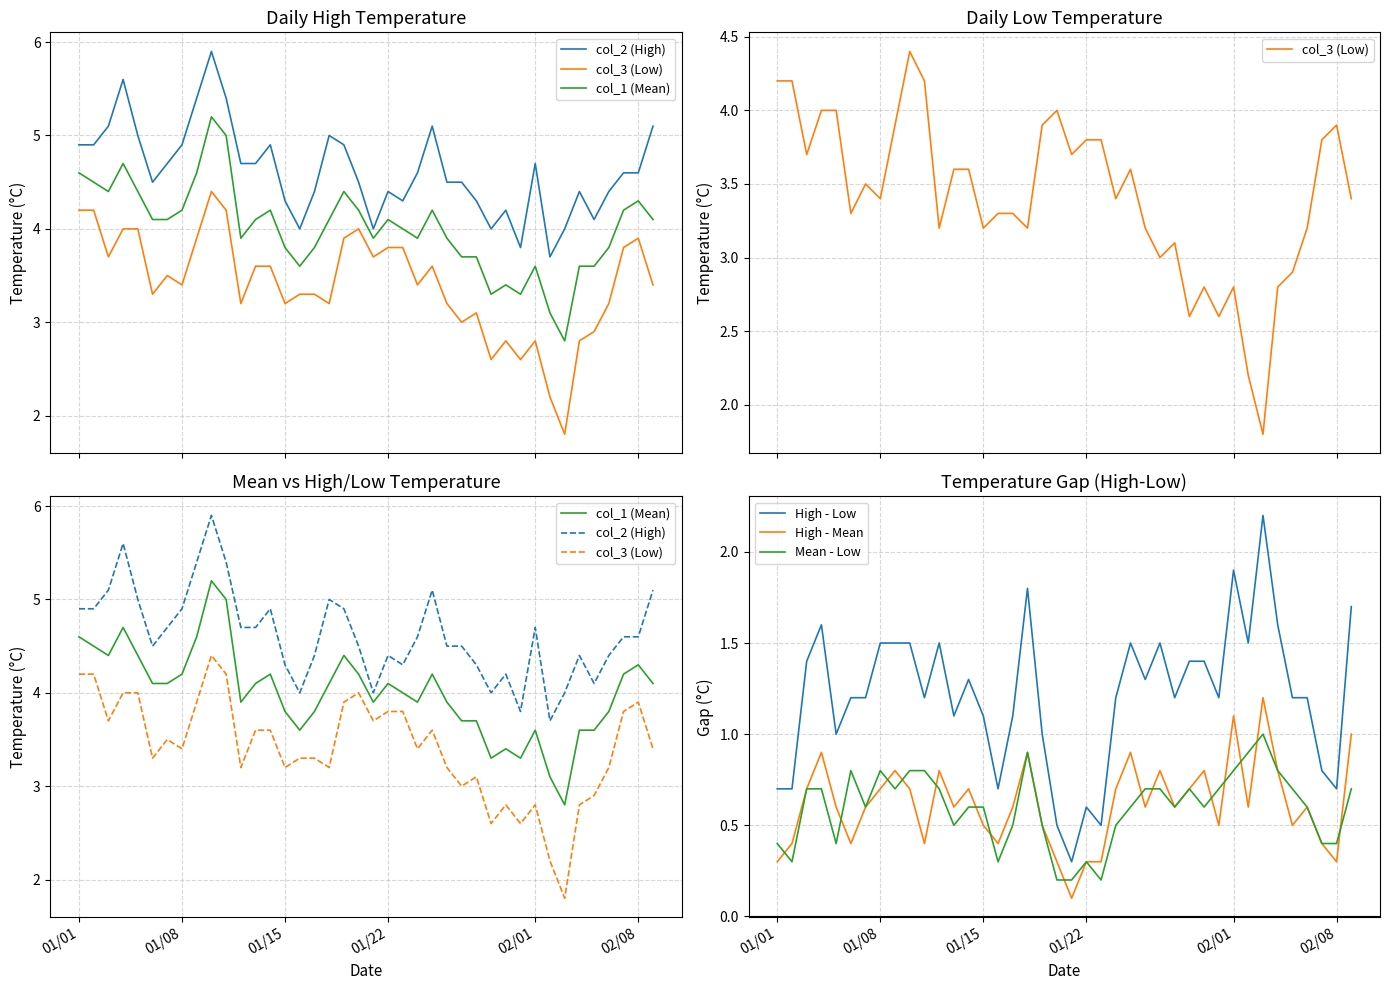

True or false: Mean - Low has a value of 0.2 at 01/22.

False